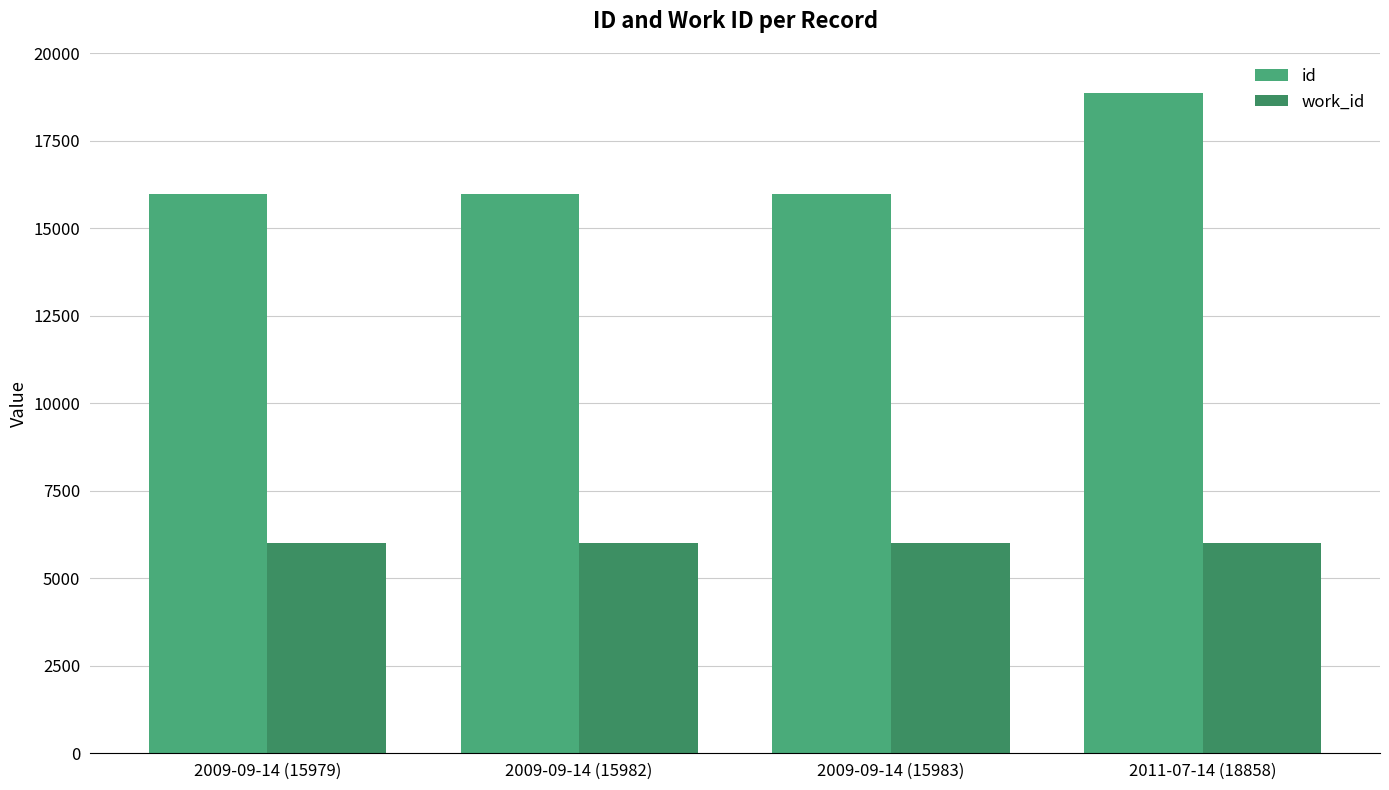

Reading left to right, transcribe all the data shown in this chart.

id: 15979	15982	15983	18858
work_id: 6015	6015	6015	6015